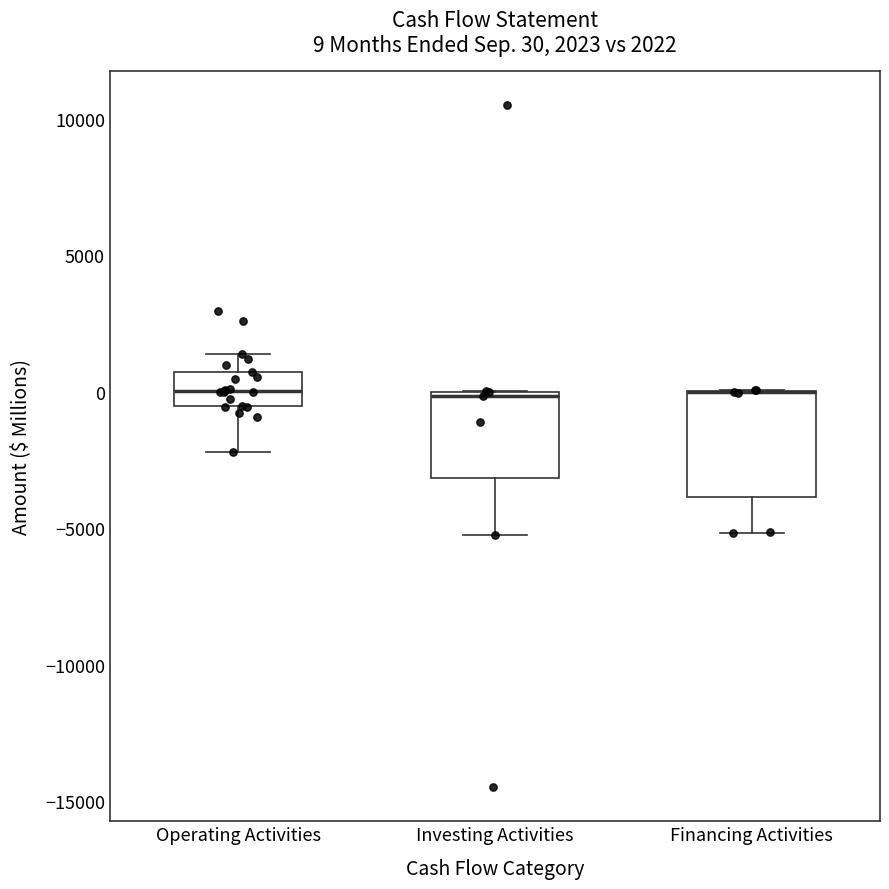

Which box is the tallest, from its lower edge to its upper edge?

Financing Activities